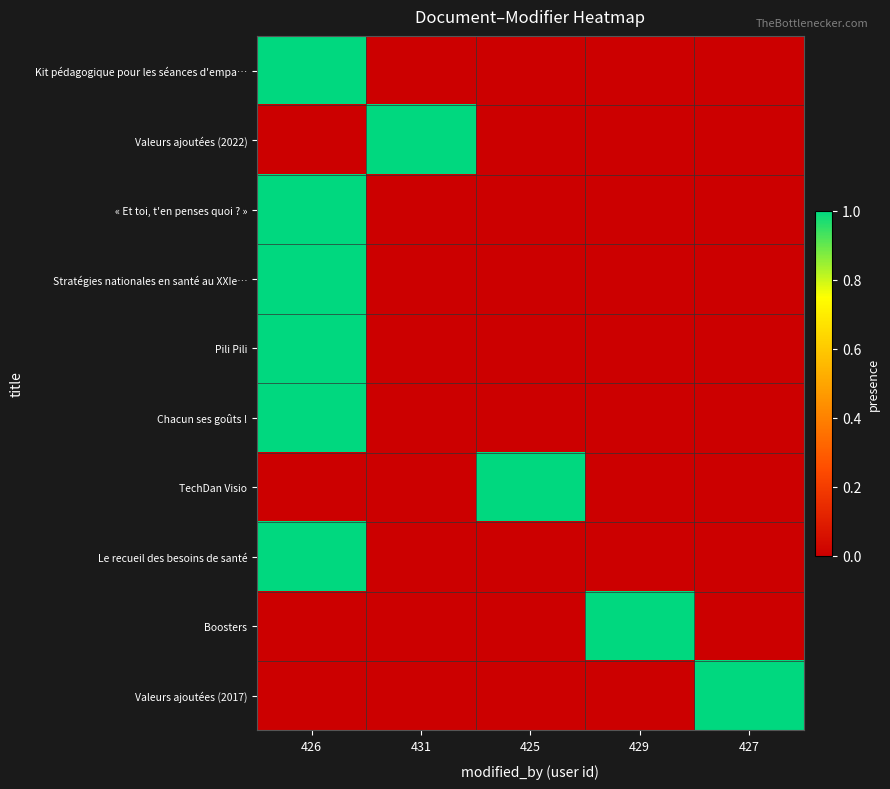

Reading left to right, transcribe all the data shown in this chart.

Kit pédagogique pour les séances d'empa…: 426=1	431=0	425=0	429=0	427=0
Valeurs ajoutées (2022): 426=0	431=1	425=0	429=0	427=0
« Et toi, t'en penses quoi ? »: 426=1	431=0	425=0	429=0	427=0
Stratégies nationales en santé au XXIe…: 426=1	431=0	425=0	429=0	427=0
Pili Pili: 426=1	431=0	425=0	429=0	427=0
Chacun ses goûts !: 426=1	431=0	425=0	429=0	427=0
TechDan Visio: 426=0	431=0	425=1	429=0	427=0
Le recueil des besoins de santé: 426=1	431=0	425=0	429=0	427=0
Boosters: 426=0	431=0	425=0	429=1	427=0
Valeurs ajoutées (2017): 426=0	431=0	425=0	429=0	427=1